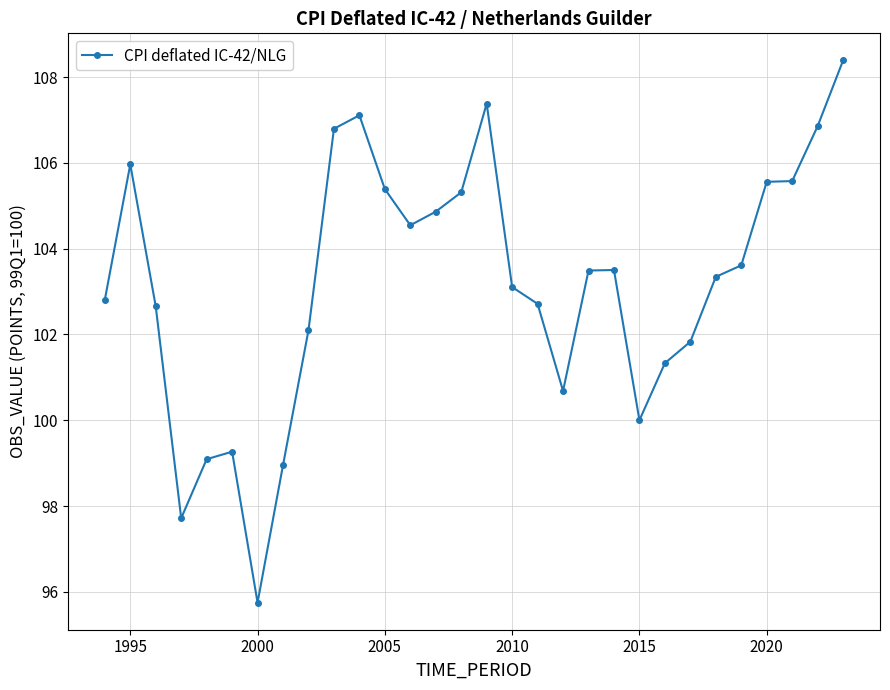

What is the value of the 28th point from the left?

105.6